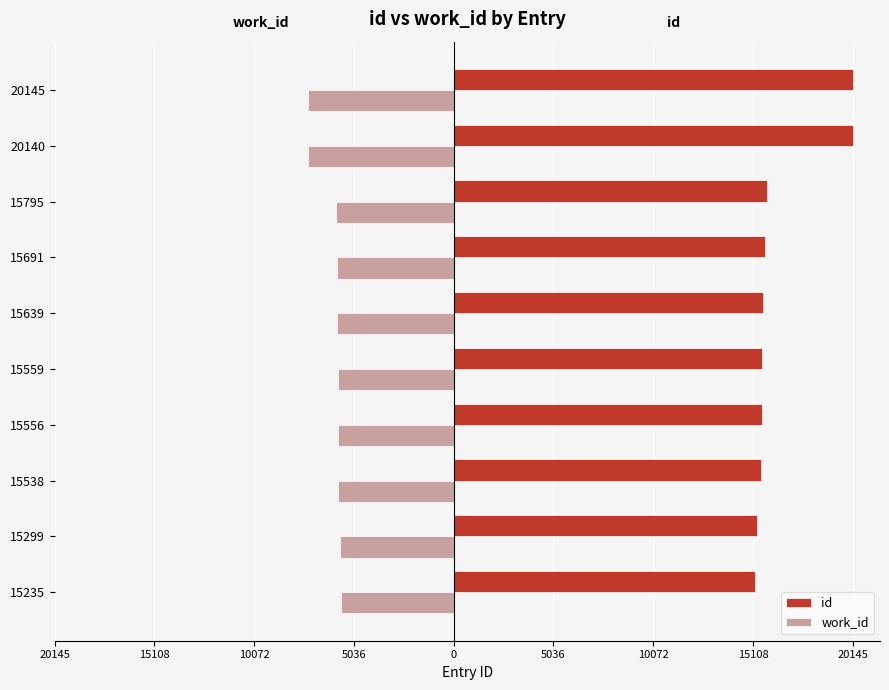

What is the sum of all work_id values?

-61438